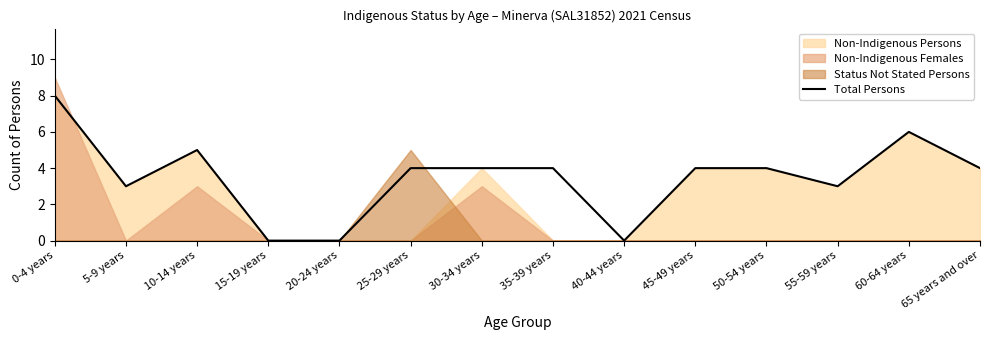

What is the label of the 5th point from the right?

45-49 years